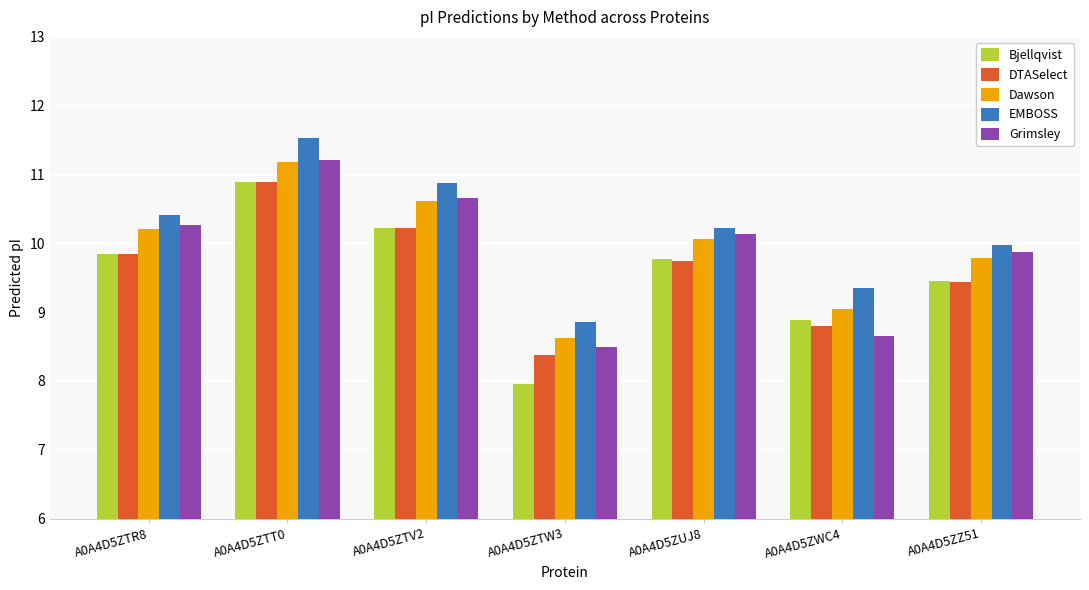

How many values in the Dawson series are below 10?

3